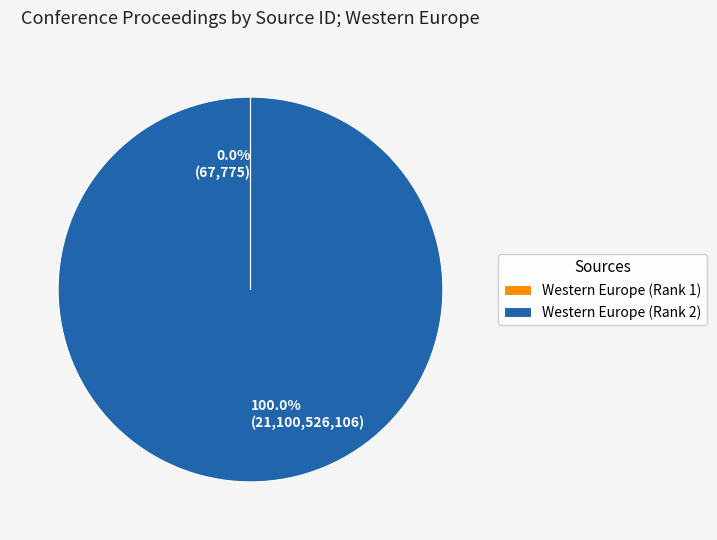

Which category has the biggest portion of the pie?

Western Europe (Rank 2)